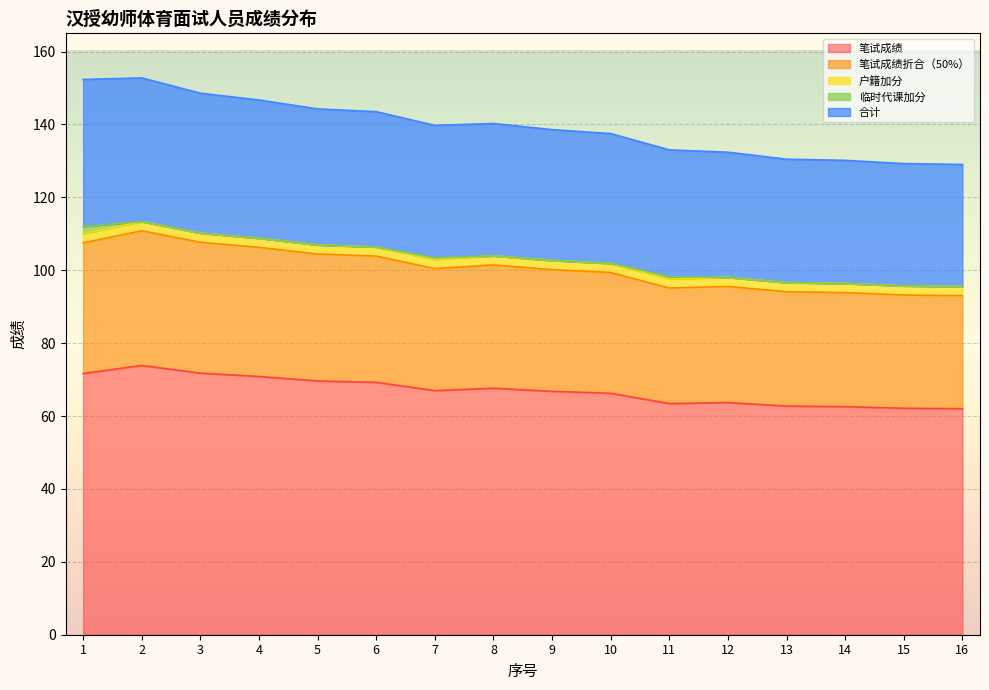

What is the highest value of the 笔试成绩 series?

73.9